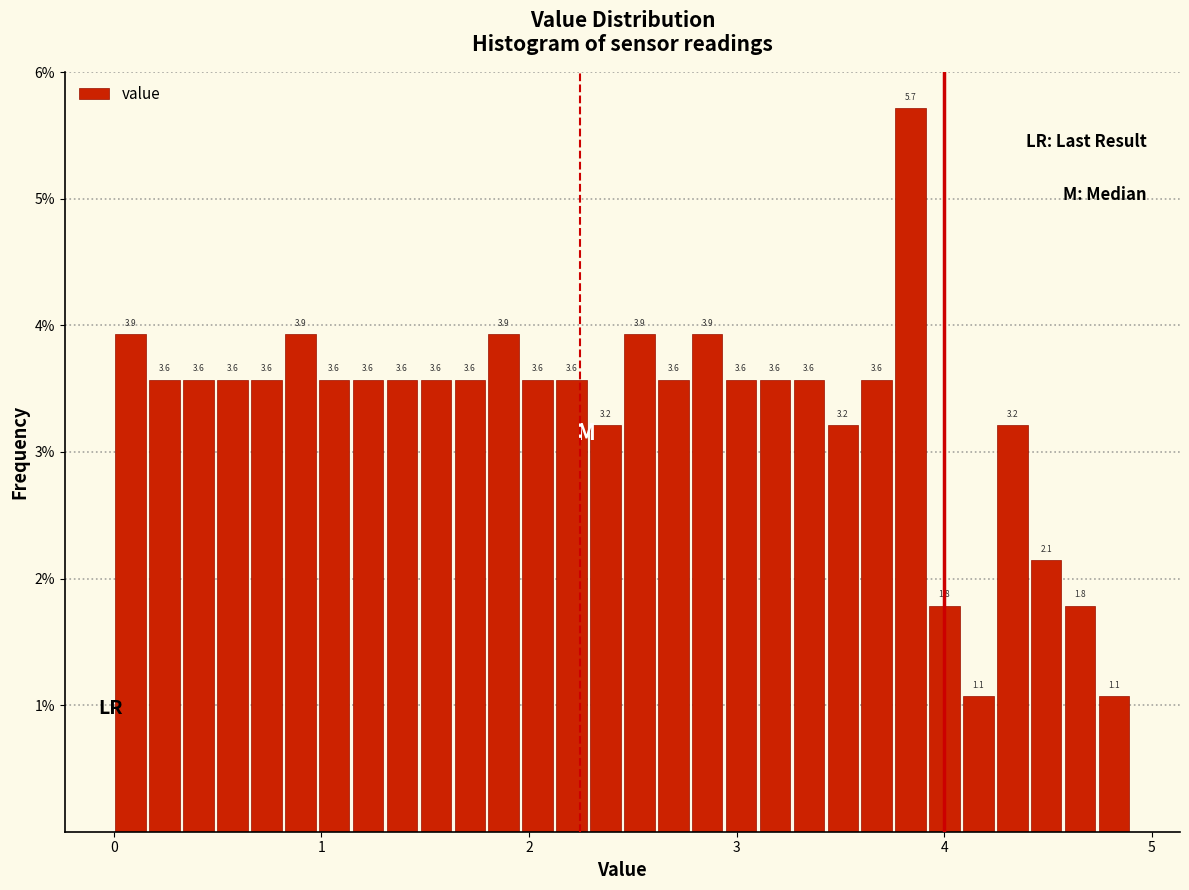

Around what value on the x-axis is the tallest bar? Give the approximate position of its centre, as read against the axis.

3.8